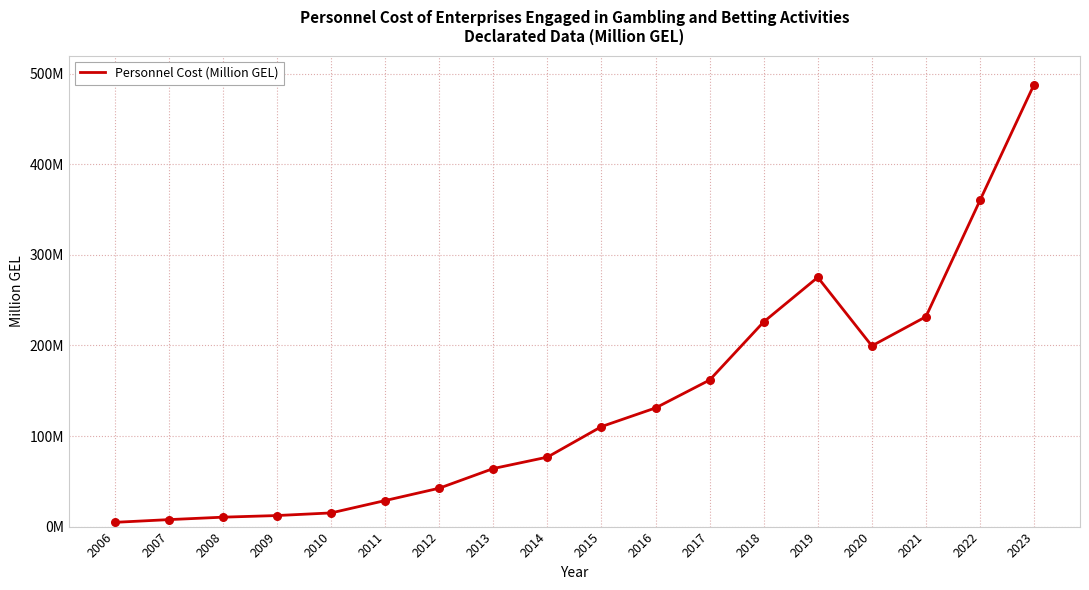

Which has a higher value, 2009 or 2022?

2022